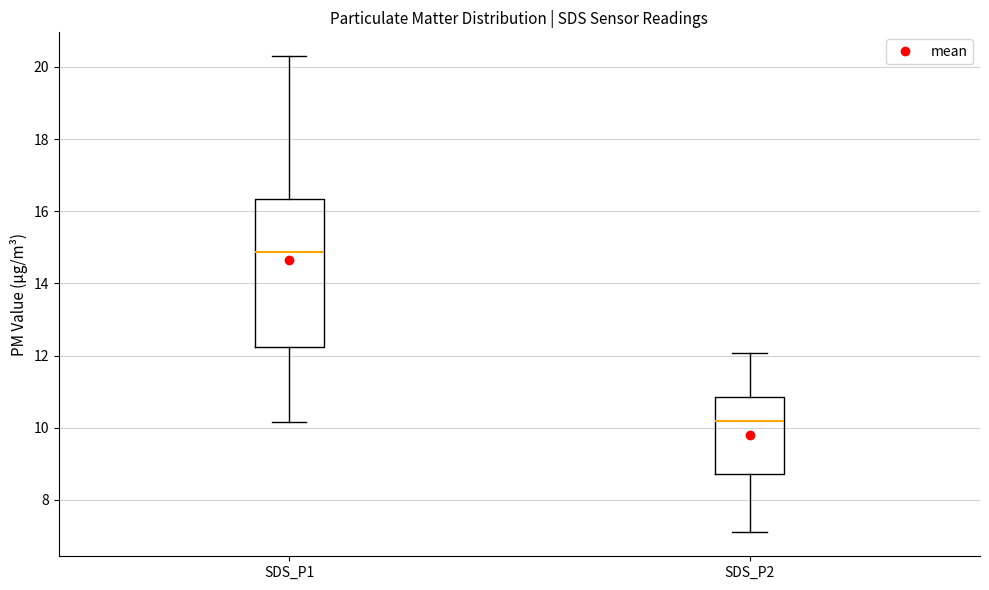

Which box has the highest median line?

SDS_P1